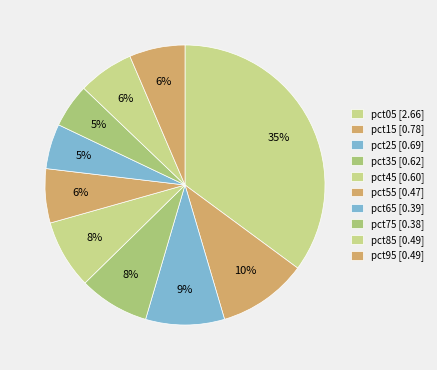

Is there any slice that represents more than half of the pie?

No